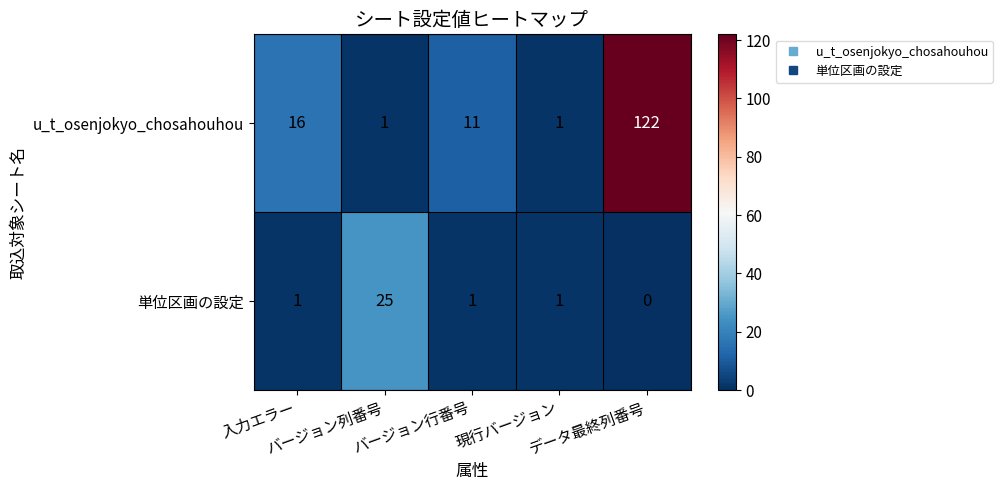

What is the difference between the maximum and minimum values in the u_t_osenjokyo_chosahouhou series?

121